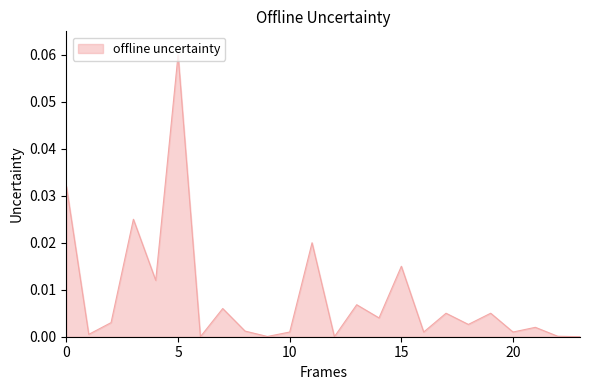

How many lines are shown in the chart?

1